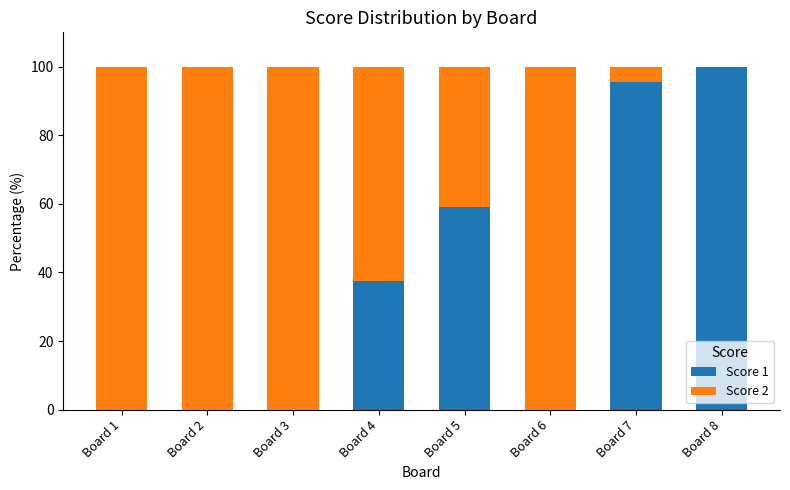

Reading left to right, transcribe the values for Score 1.

Board 1=0.0	Board 2=0.0	Board 3=0.0	Board 4=37.5	Board 5=59.1	Board 6=0.0	Board 7=95.5	Board 8=100.0